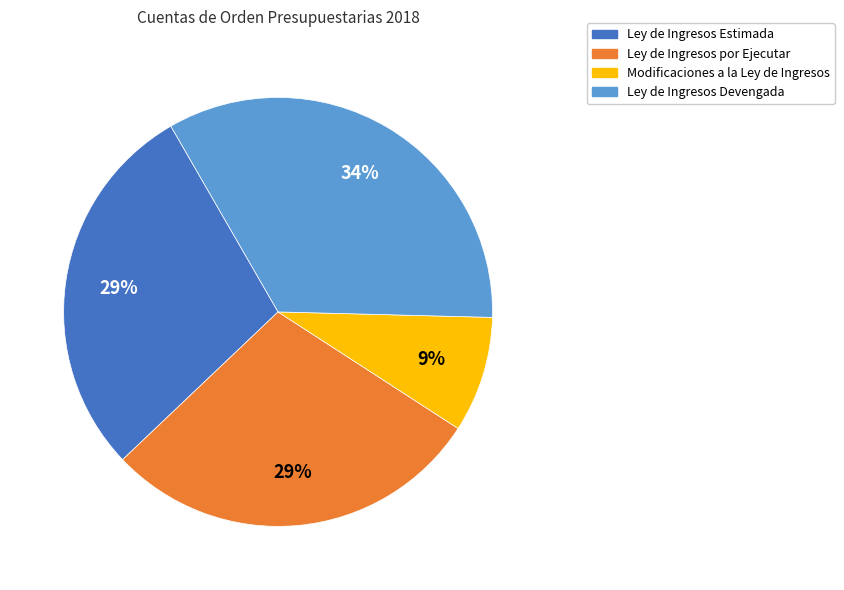

Which has a higher value, Ley de Ingresos por Ejecutar or Modificaciones a la Ley de Ingresos?

Ley de Ingresos por Ejecutar